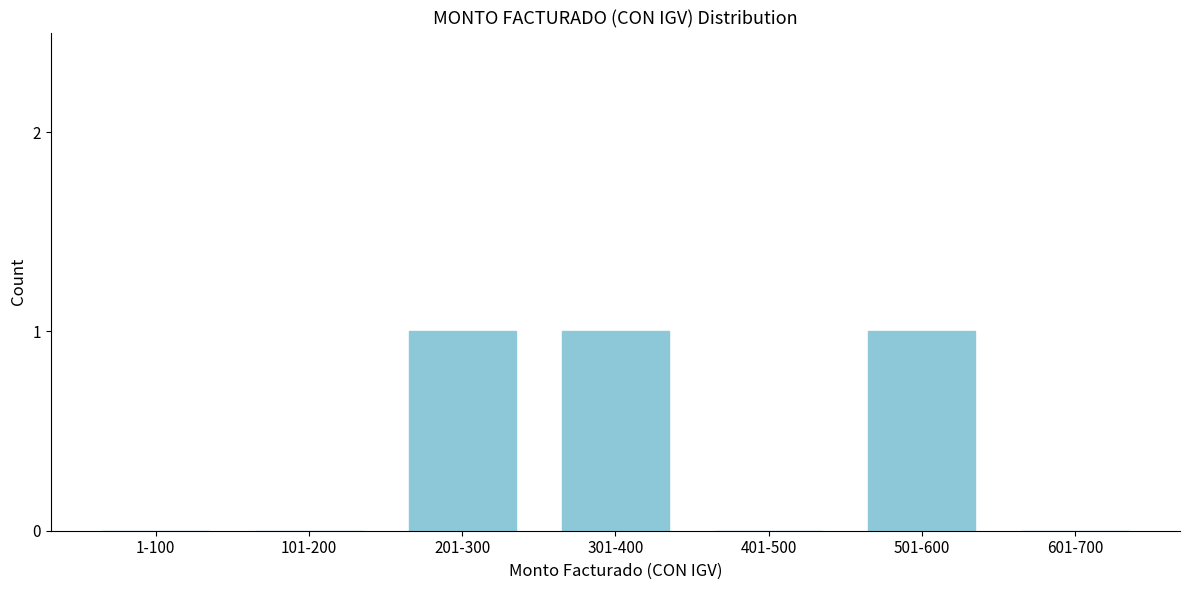

Reading left to right, extract all data points from this chart.

1-100=0	101-200=0	201-300=1	301-400=1	401-500=0	501-600=1	601-700=0